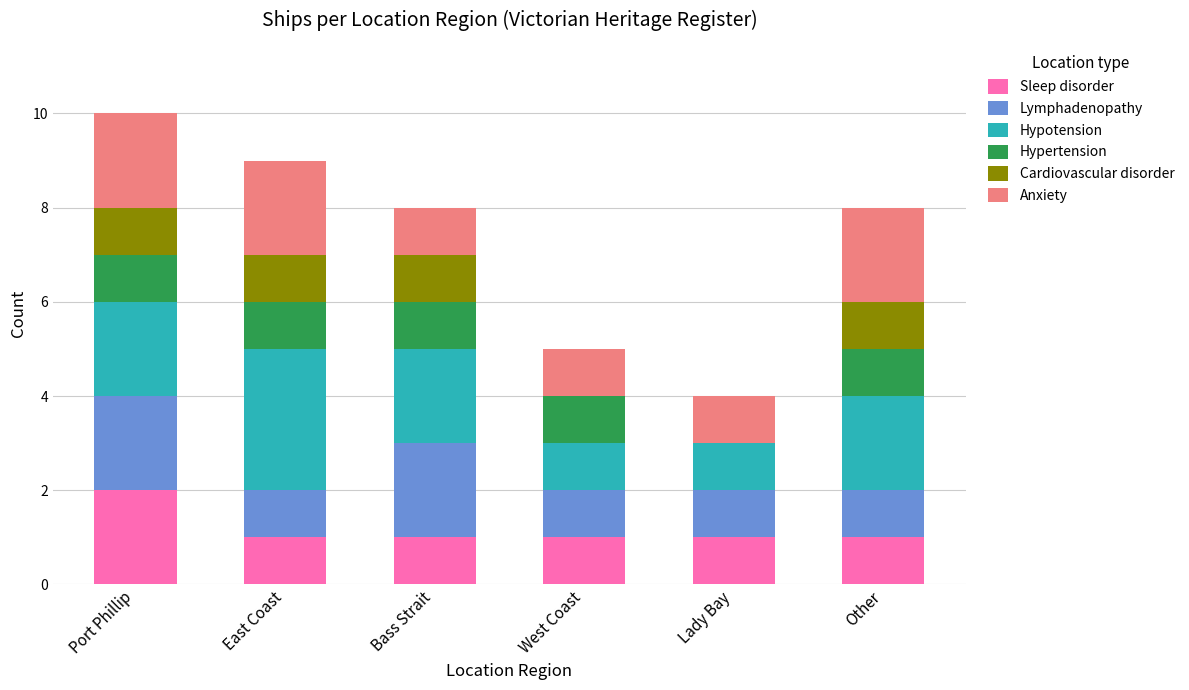

What is the total value across all series at East Coast?

9